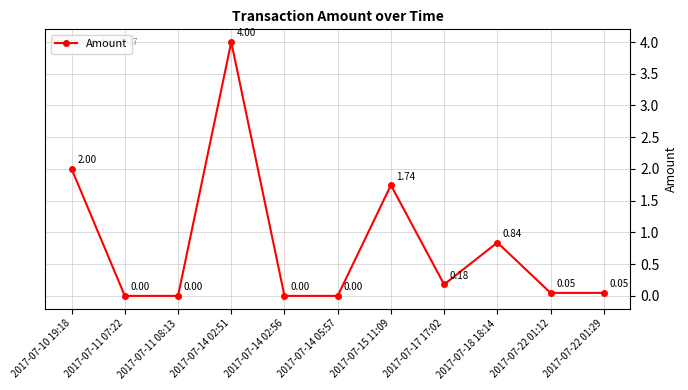

What is the difference between the maximum and minimum values?

4.0